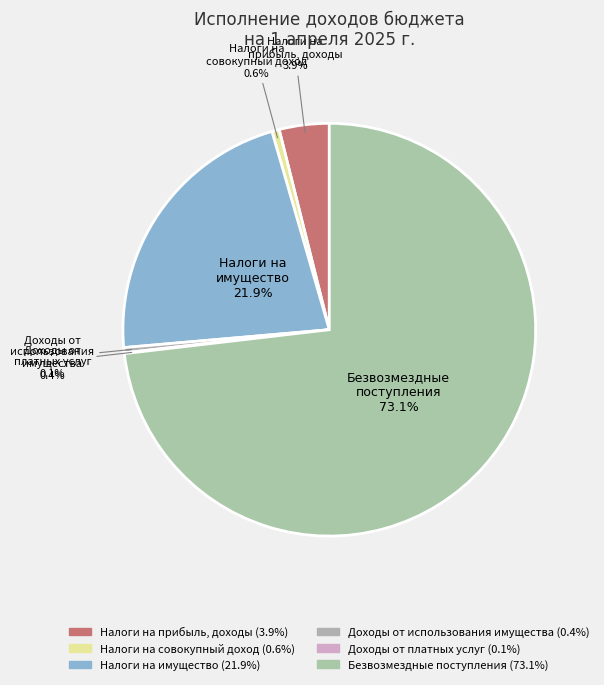

What is the majority slice?

Безвозмездные поступления